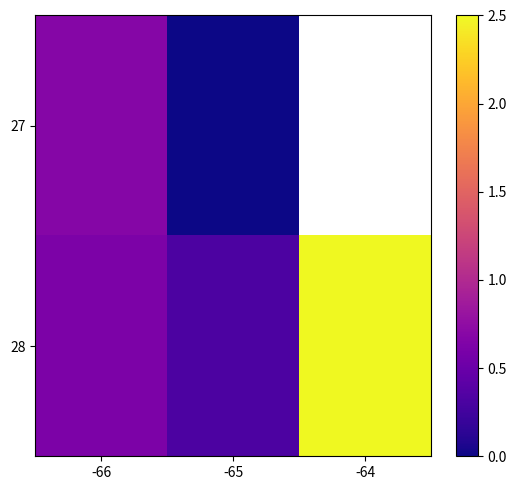

List the series in order of their peak value, highest first.

28, 27